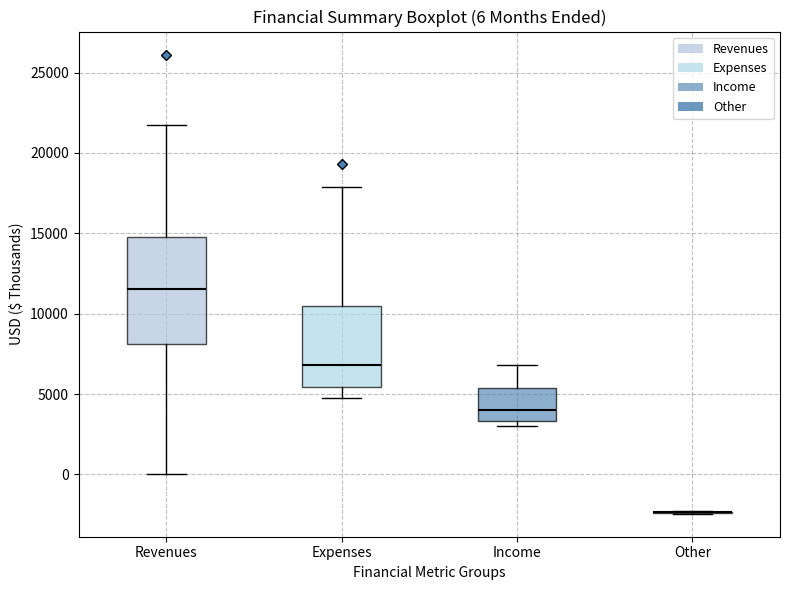

Comparing the boxes themselves (not the whiskers), which one is the tallest?

Revenues